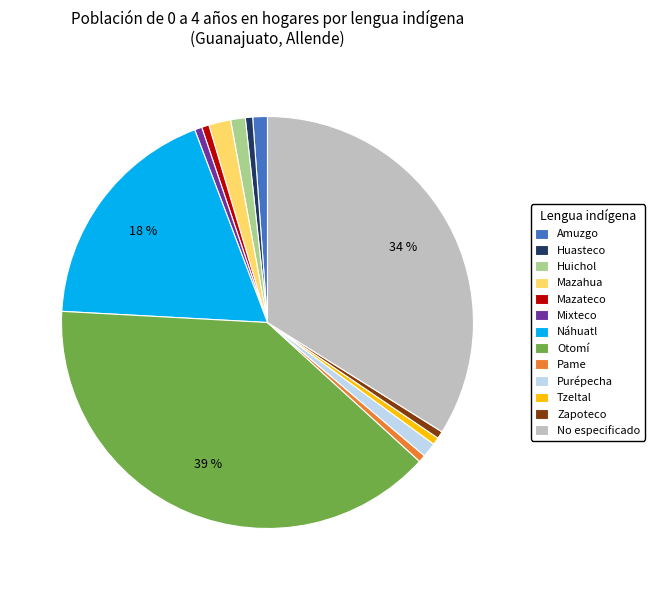

Which category has the biggest portion of the pie?

Otomí